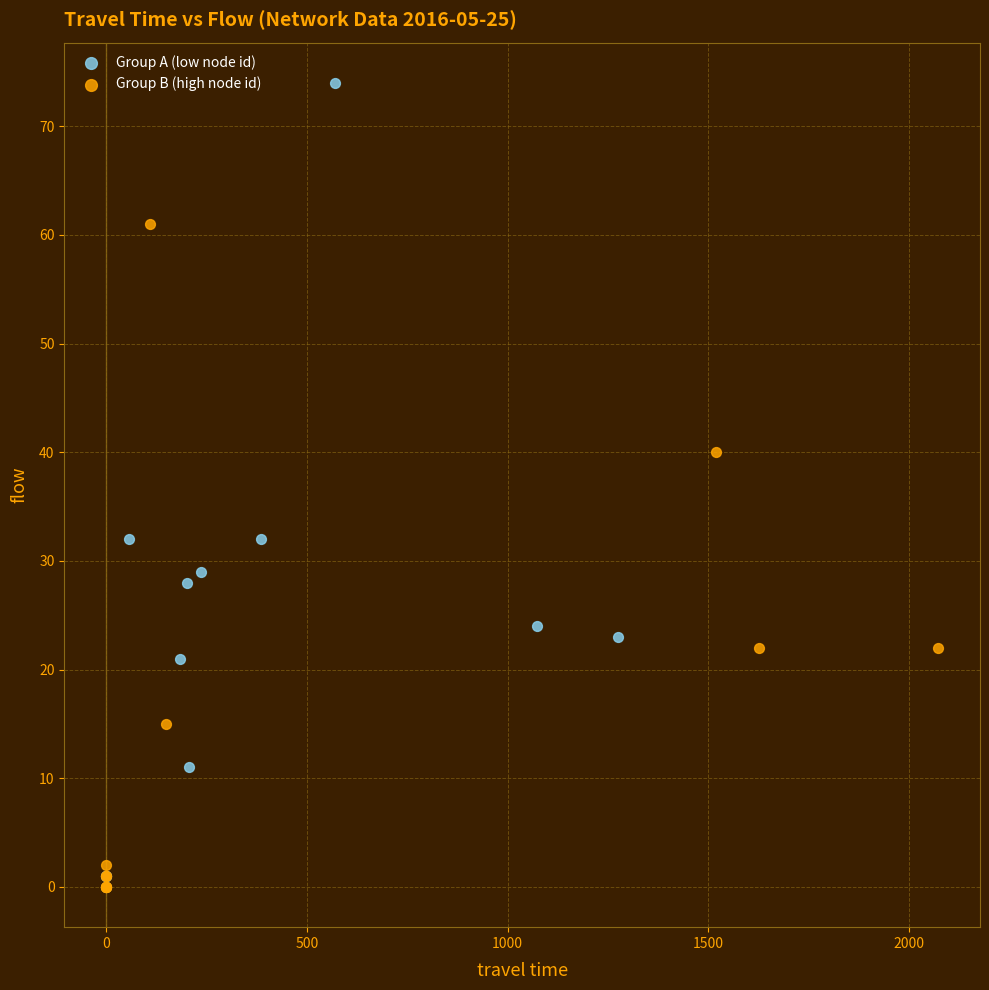

What are all the series names shown in the legend?

Group A (low node id), Group B (high node id)